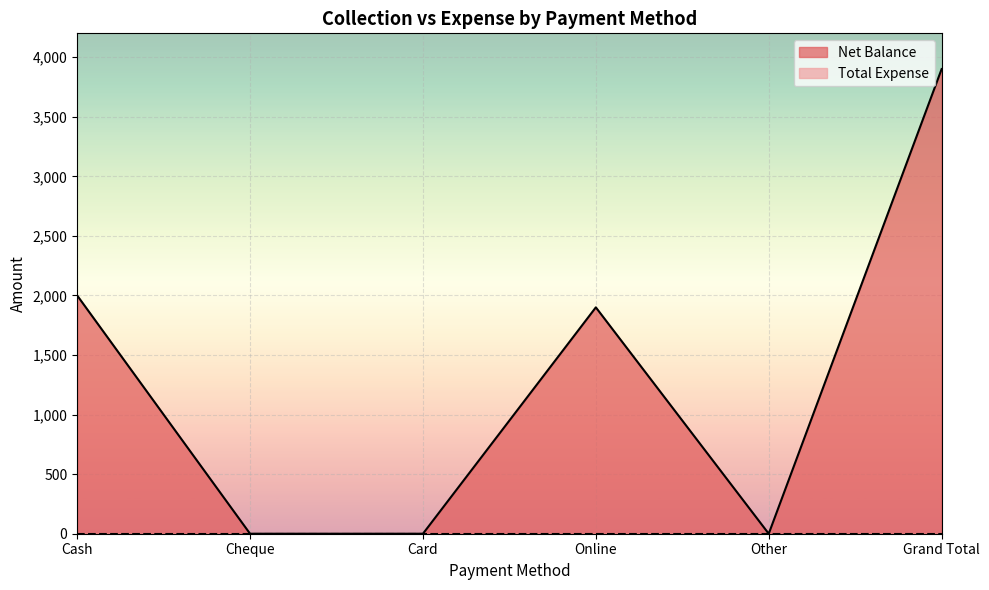

How many points are higher than both their immediate neighbors (excluding endpoints)?

1